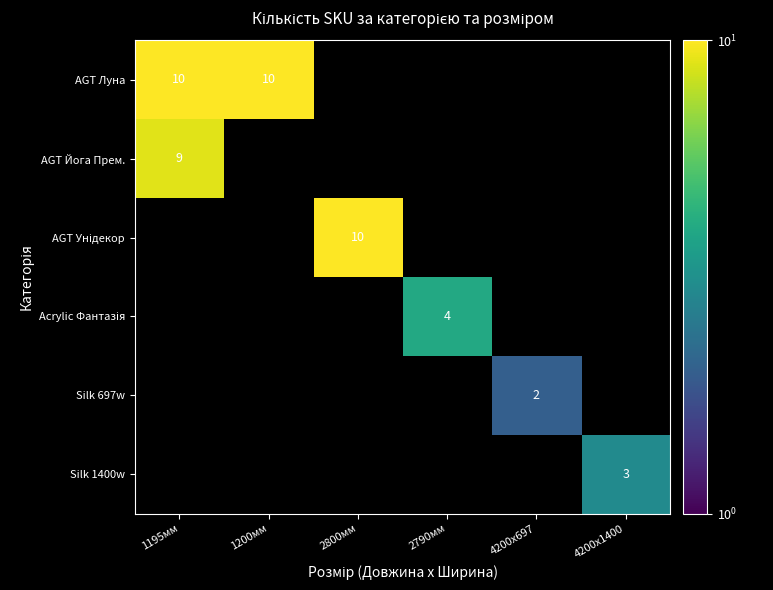

Is it true that AGT Луна equals 18 at 1200мм?

False